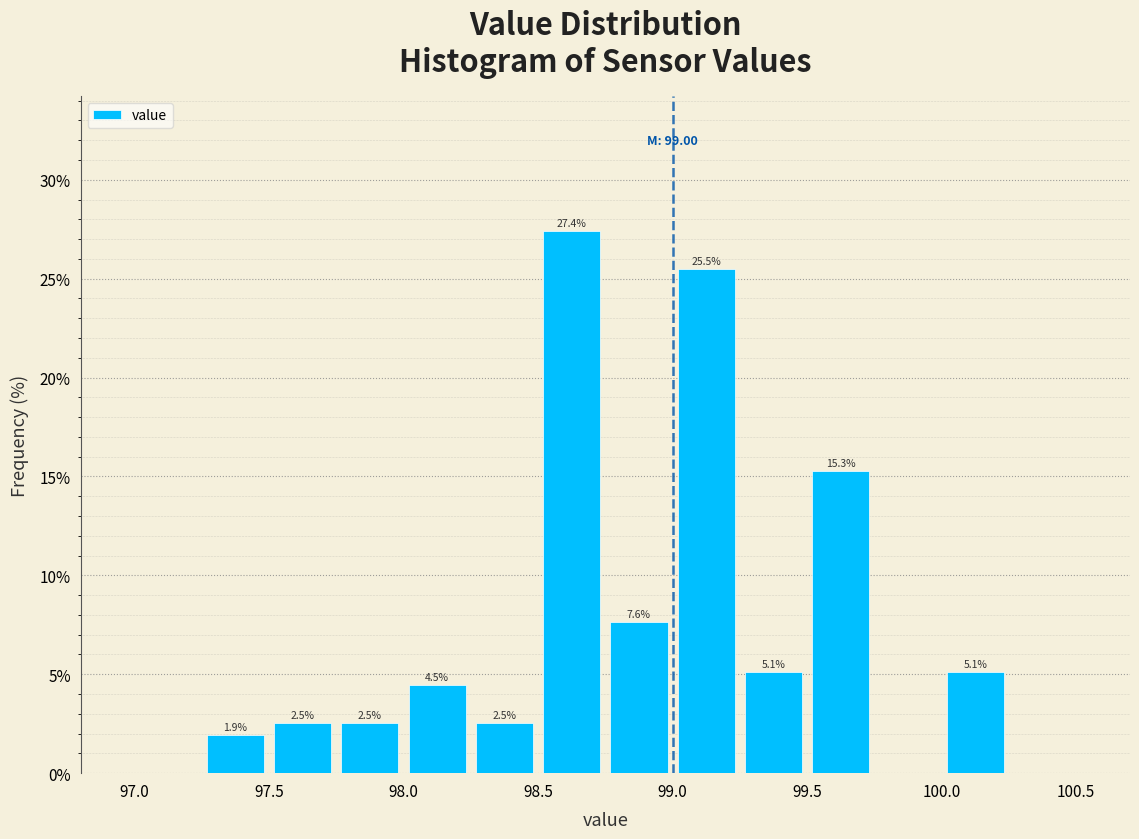

Which range on the x-axis has the tallest bar?

98.50 to 98.75